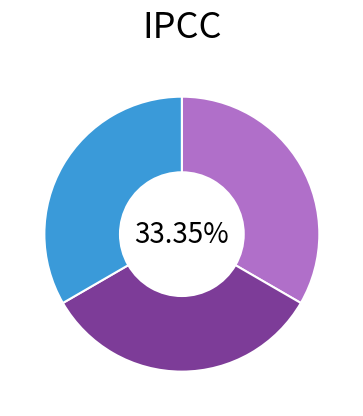

Does any single category account for the majority?

No